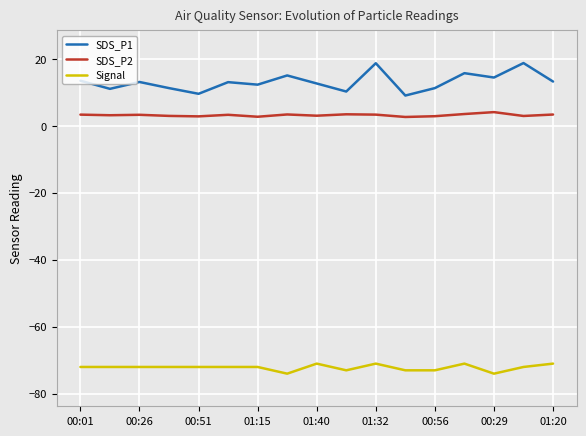

The value of SDS_P1 at 00:56 is 6.5. True or false?

False